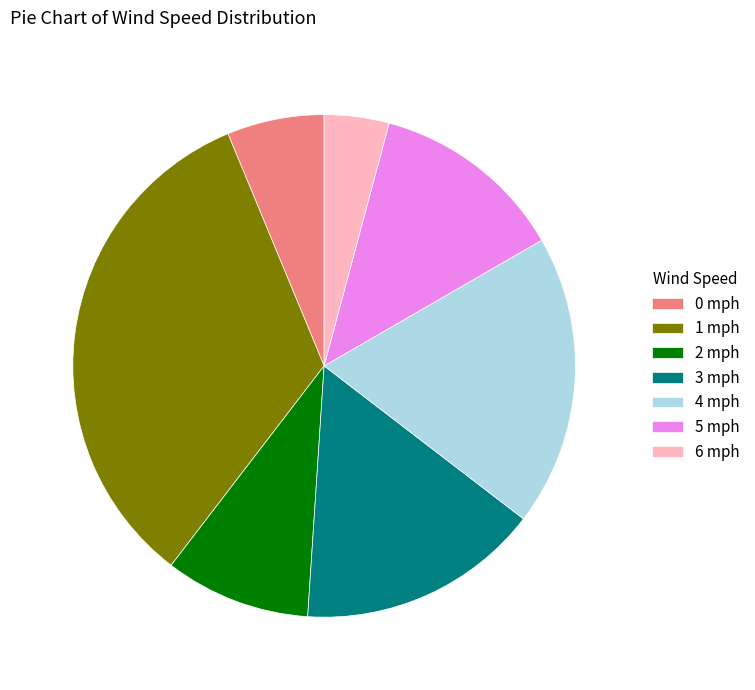

Is 3 the majority of the pie?

No